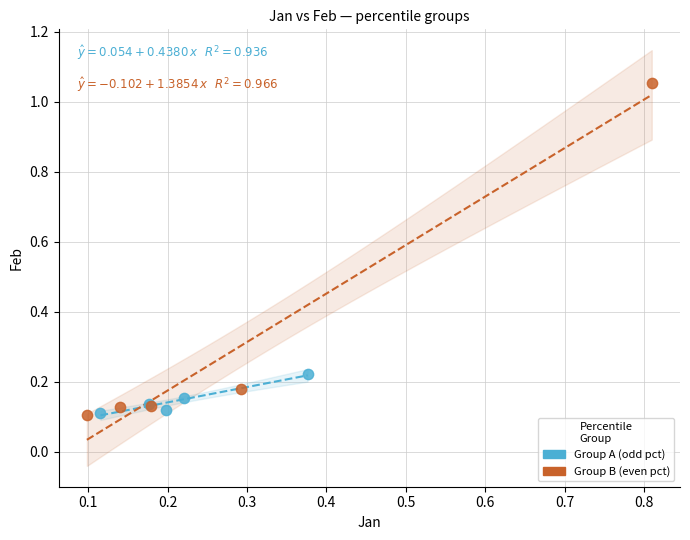

What are all the series names shown in the legend?

Group A (odd pct), Group B (even pct)